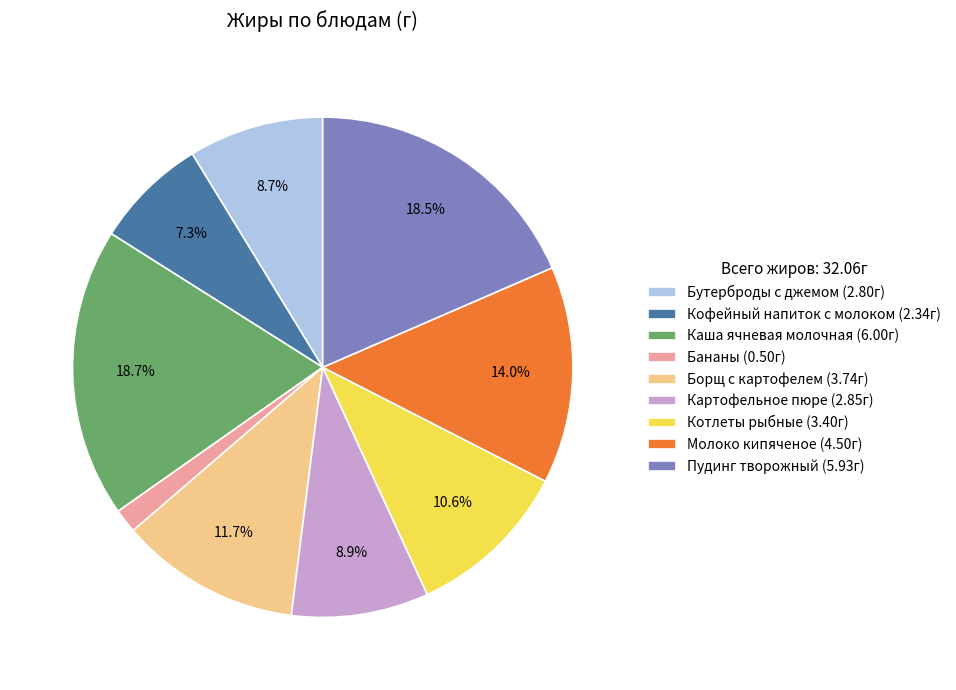

To the nearest percent, what is the average slice percentage?

11%